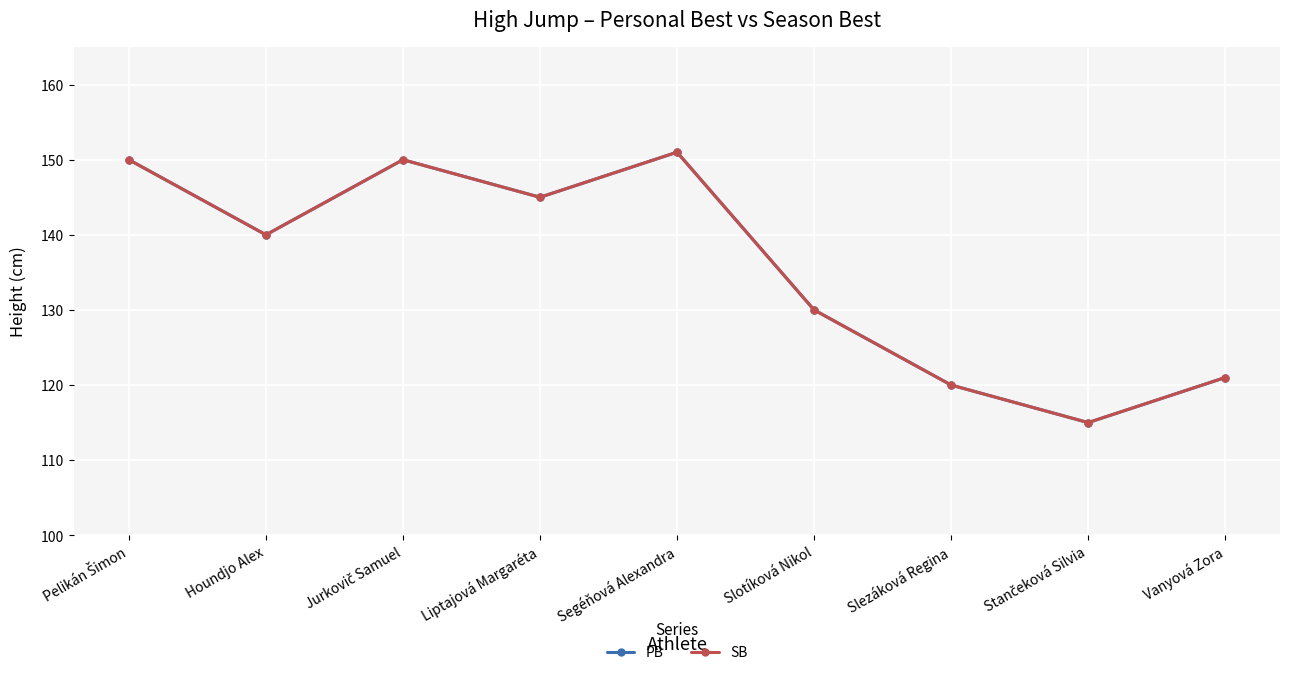

What is the sum of the SB values at Houndjo Alex and Pelikán Šimon?

290